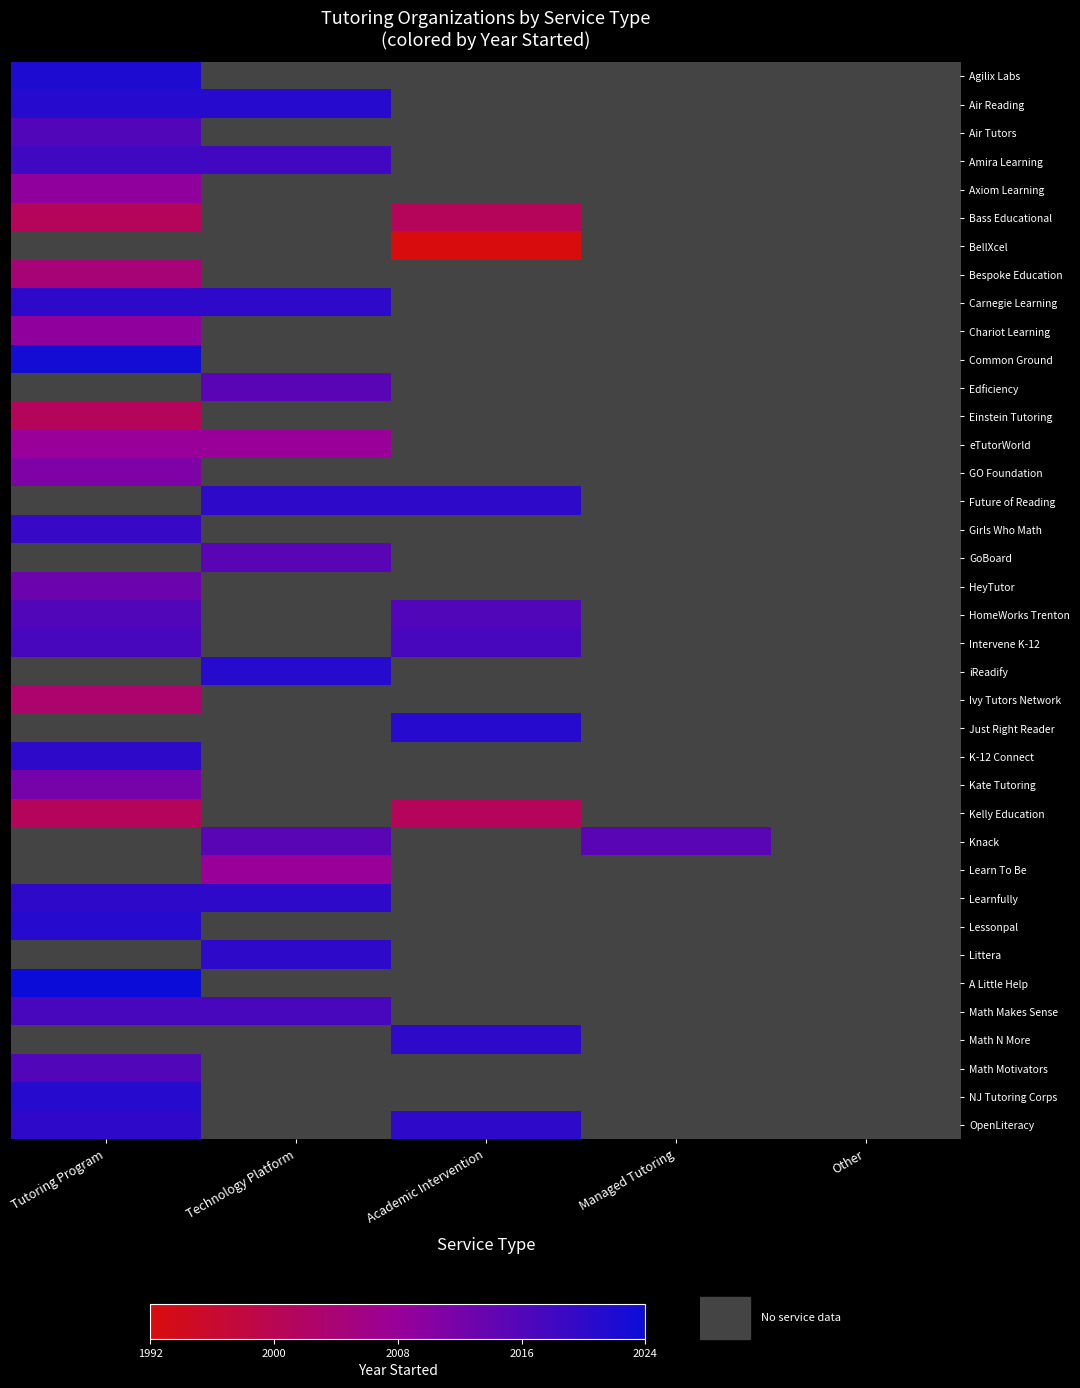

Which label corresponds to the smallest value in the chart?

Academic Intervention